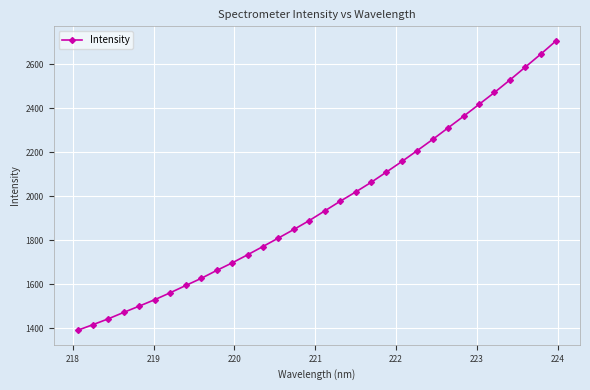

How many distinct data groups are displayed?

1